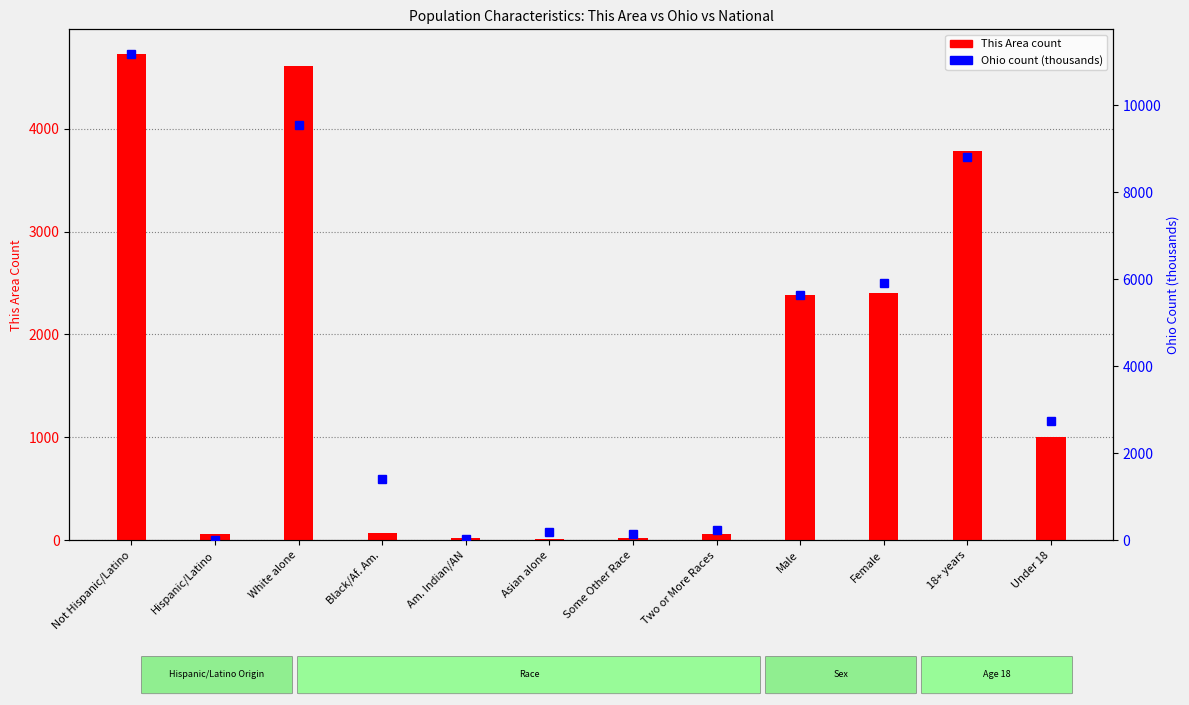

What is the label of the 6th bar from the right?

Some Other Race